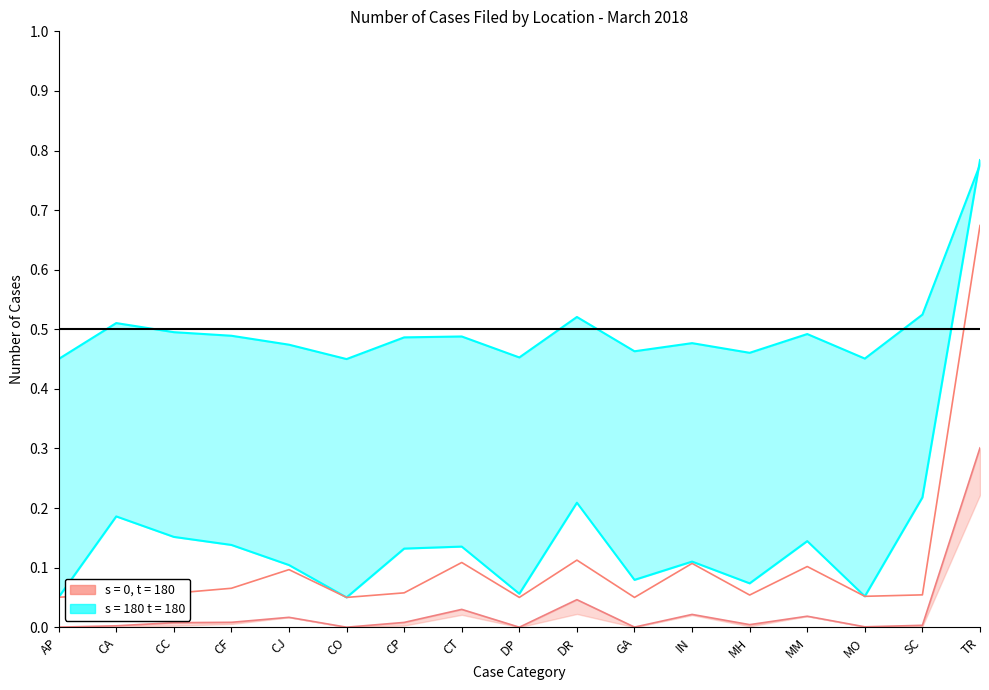

What is the label of the 1st point from the left?

AP